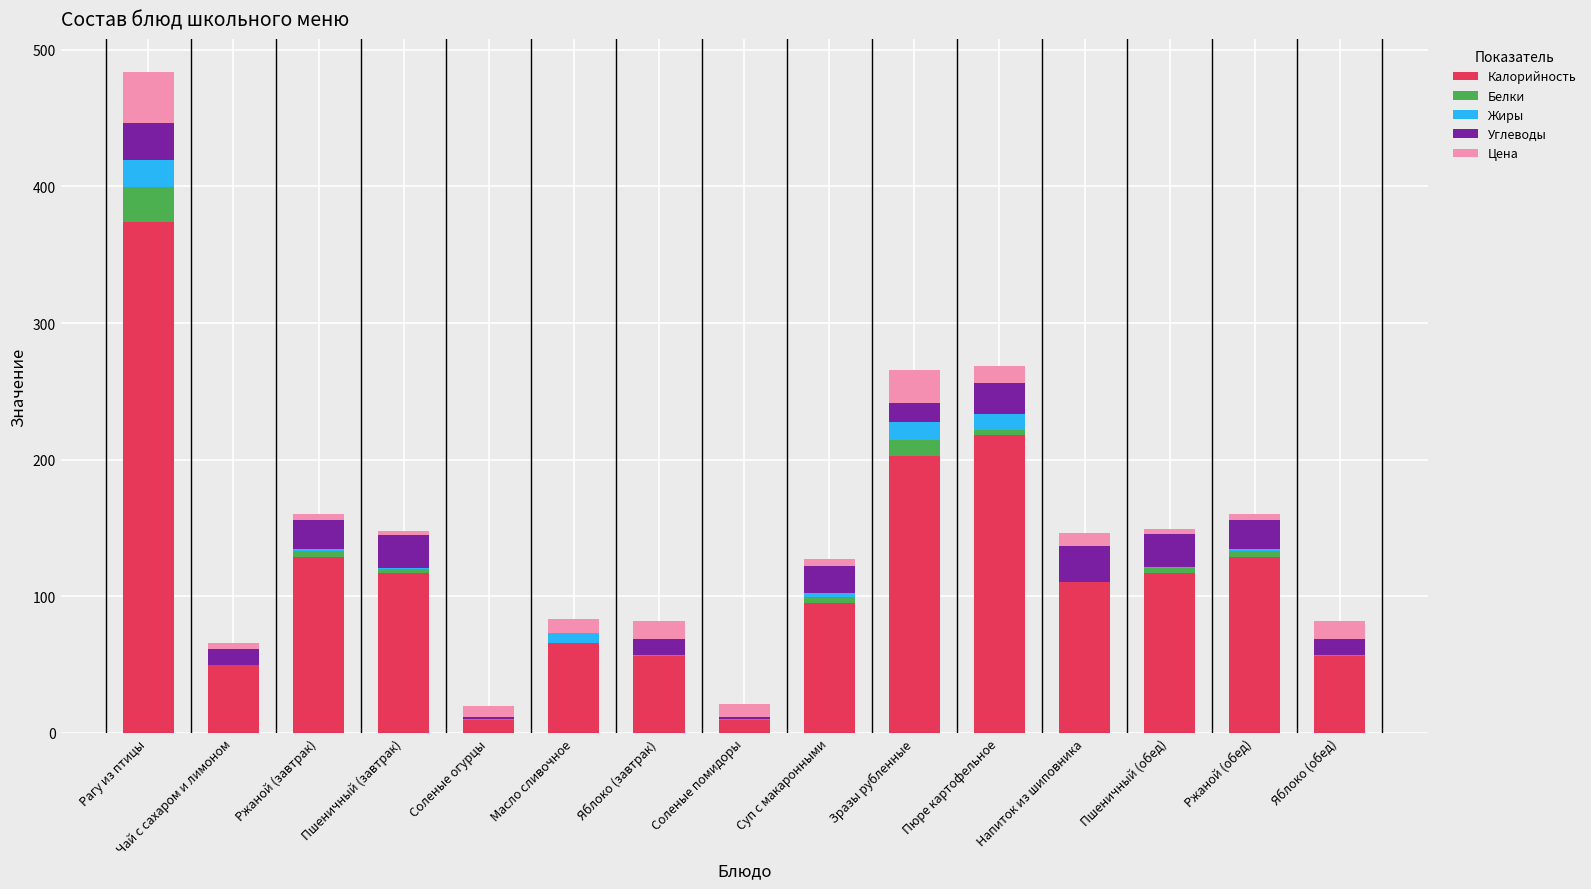

Which category has the highest value in the Калорийность series?

Рагу из птицы